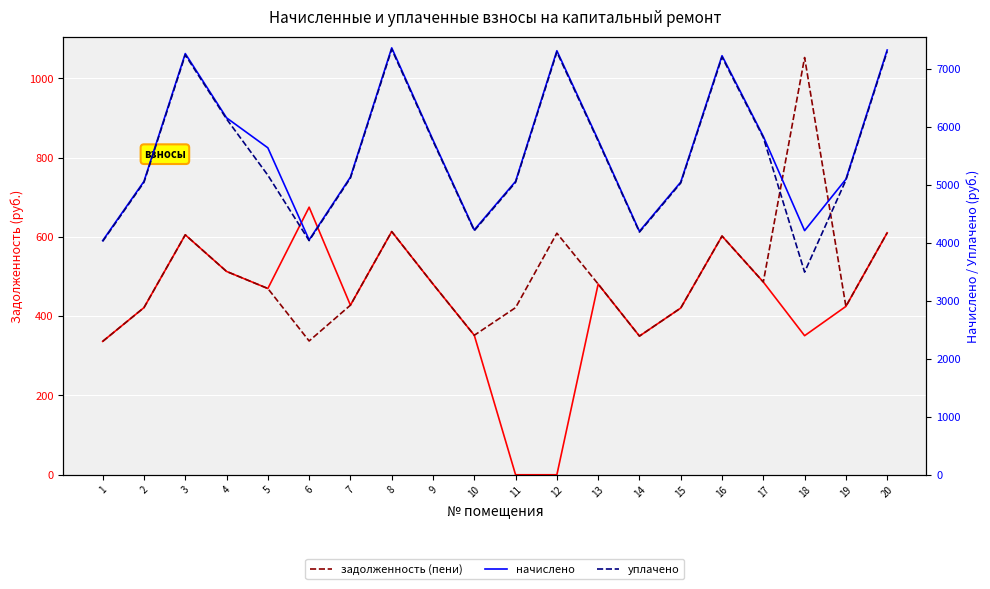

Rank the categories by уплачено value from highest to lowest.

8, 20, 12, 3, 16, 4, 17, 9, 13, 5, 7, 19, 2, 11, 15, 10, 14, 6, 1, 18